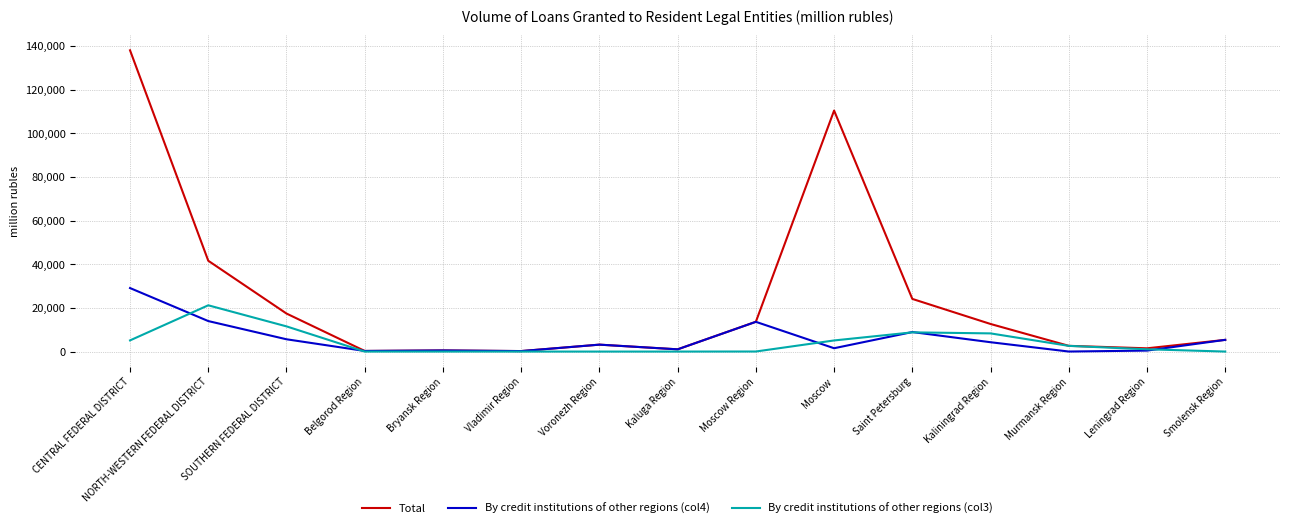

At Kaliningrad Region, list the series in order from largest to smallest.

Total, By credit institutions of other regions (col3), By credit institutions of other regions (col4)